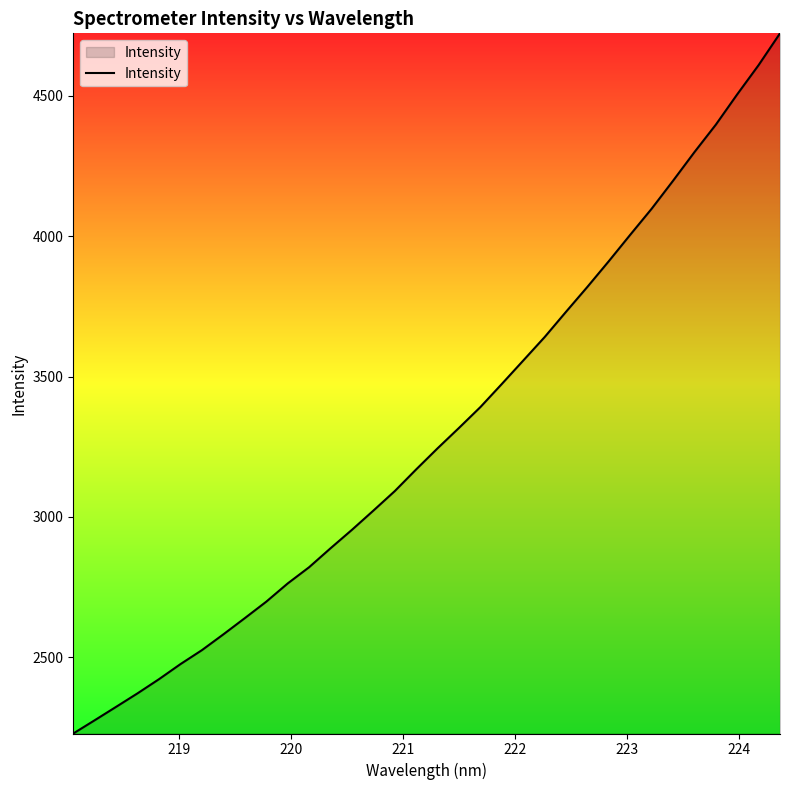

What is the average value?

3299.2